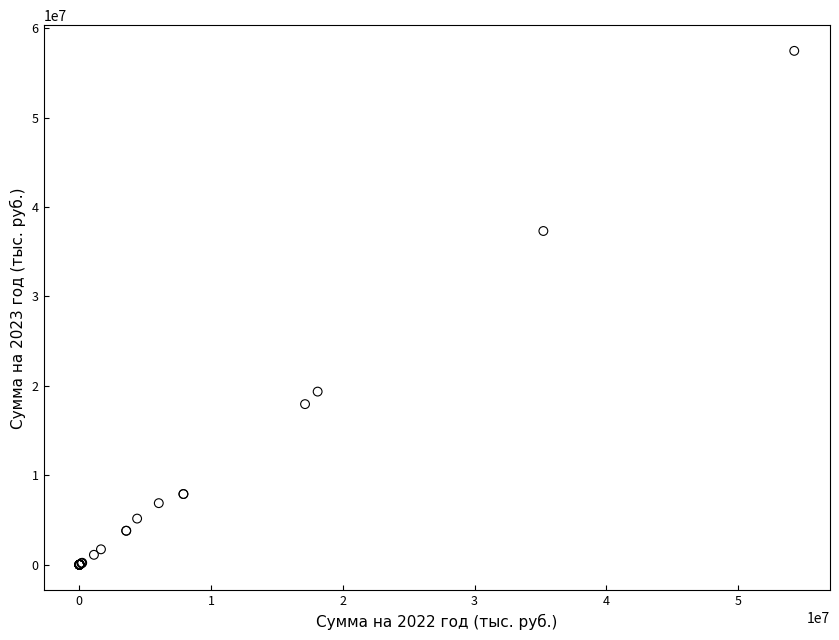

What Y value in the scatter plot is closest to 28731715?

37320000